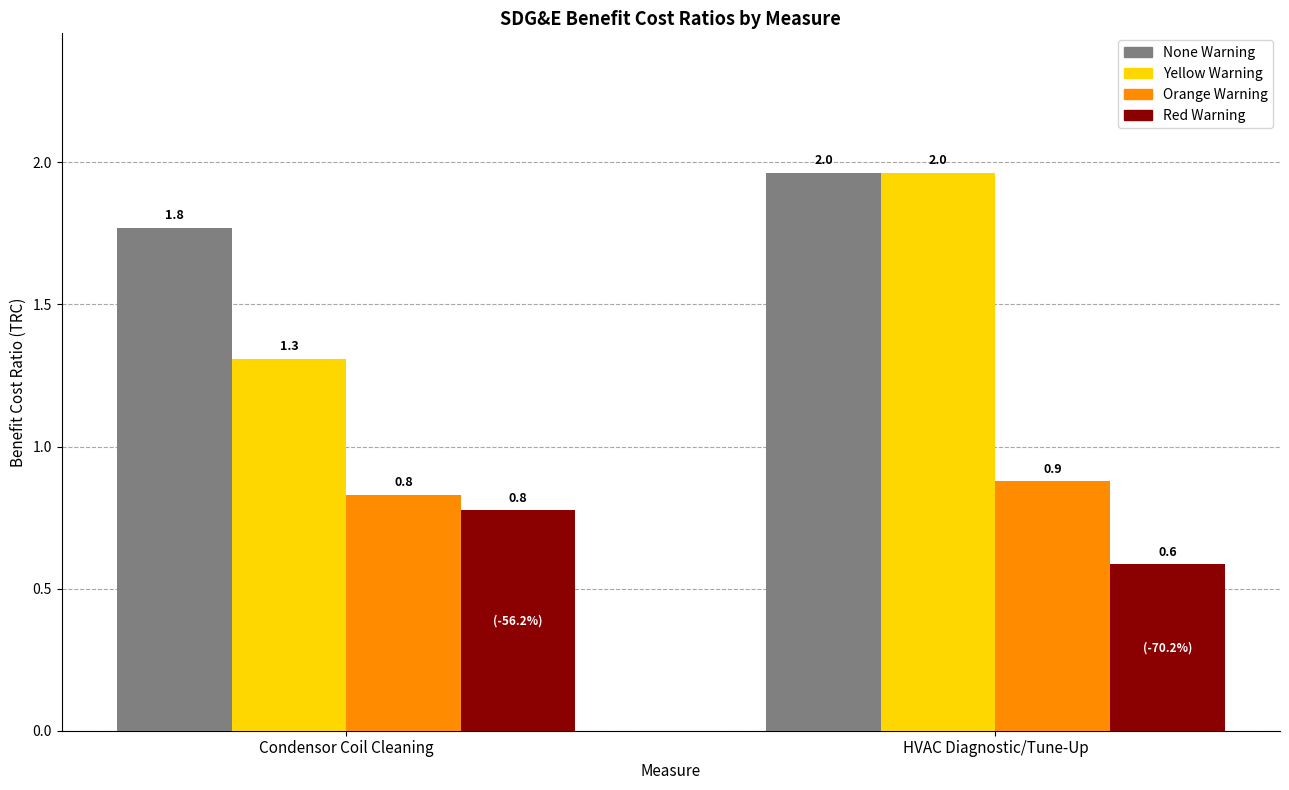

Reading left to right, extract all data points from this chart.

None Warning: 1.8	2.0
Yellow Warning: 1.3	2.0
Orange Warning: 0.8	0.9
Red Warning: 0.8	0.6